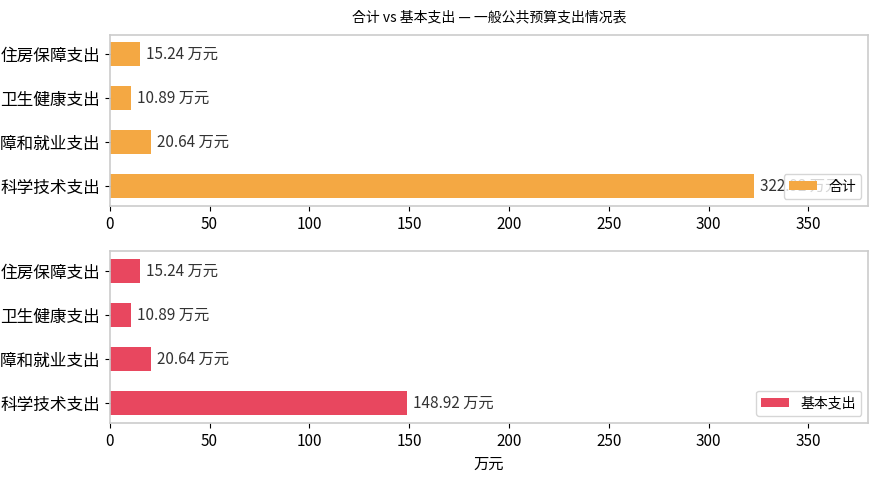

Rank the series by their average value, from lowest to highest.

基本支出, 合计